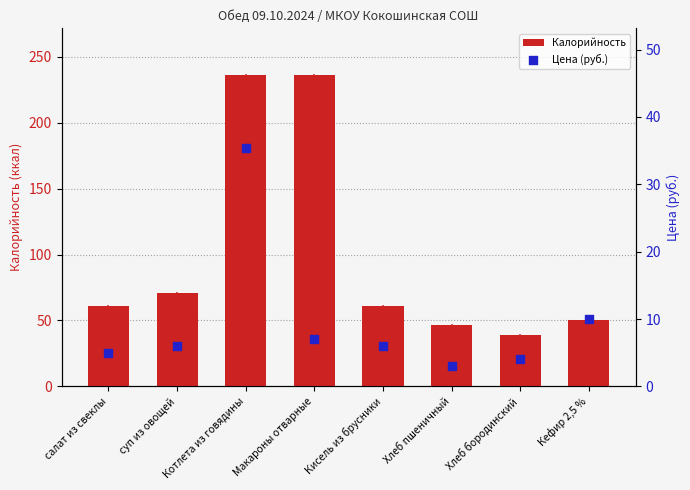

Which series reaches the maximum Y coordinate?

Калорийность